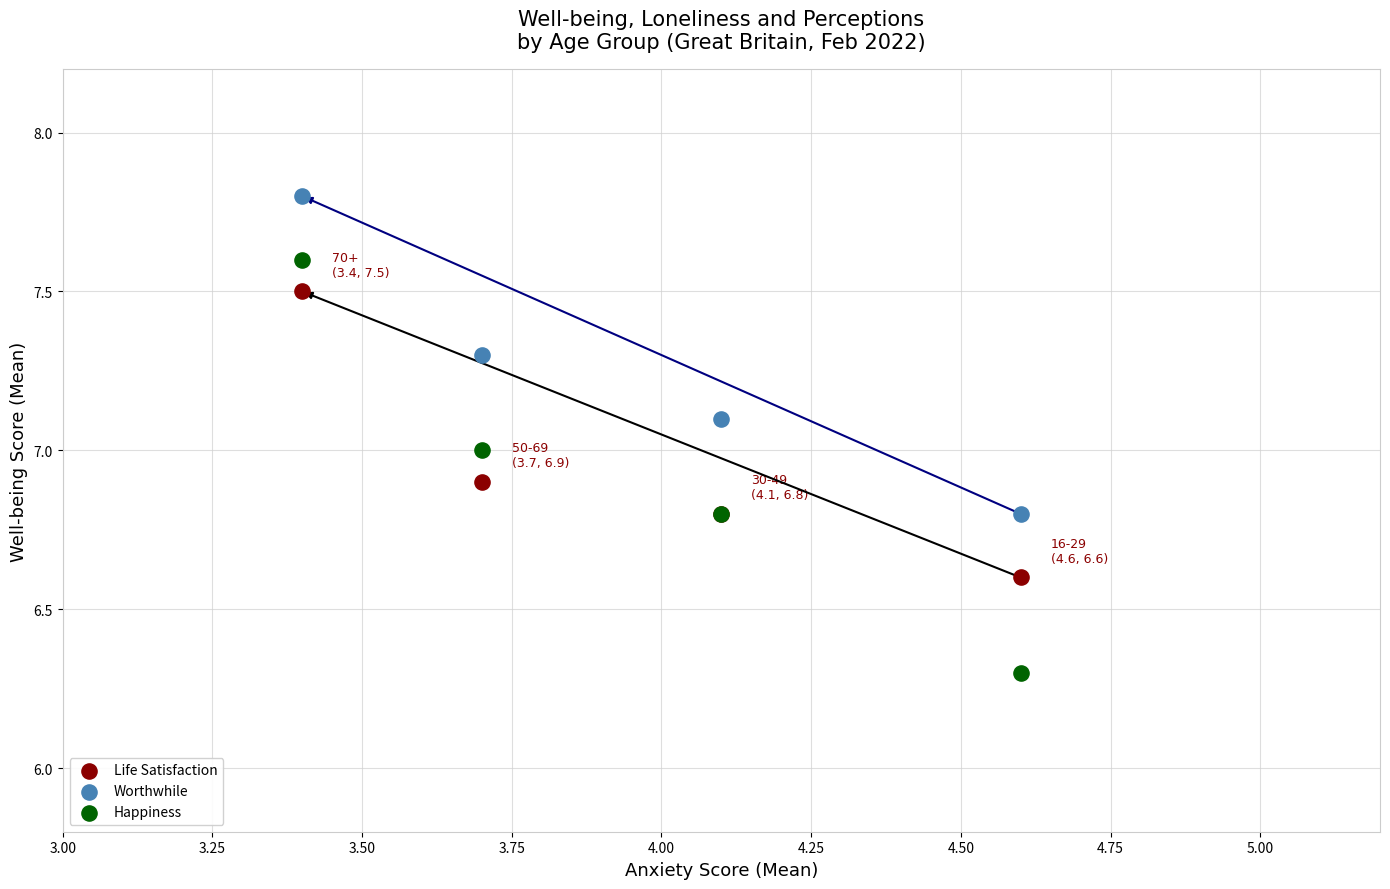

In the Happiness series, what Y value is closest to 6?

6.3